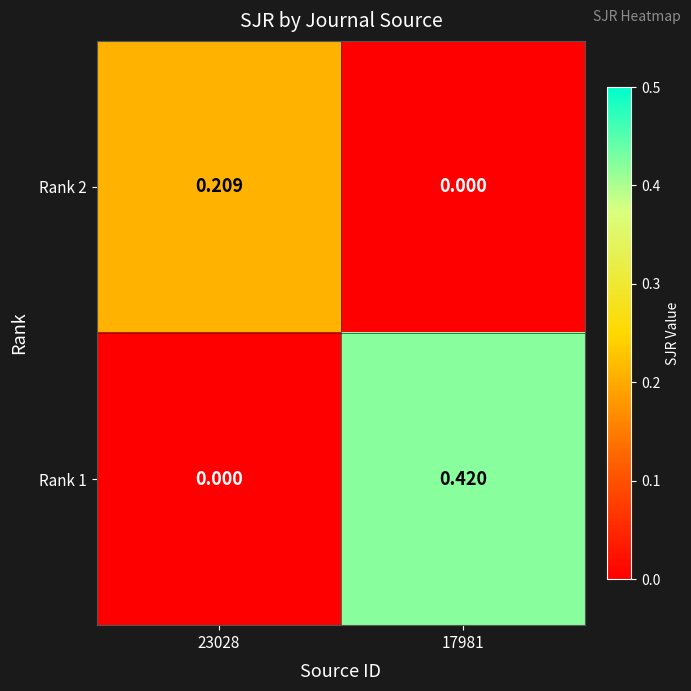

Is the value of Rank 2 at 17981 greater than the value of Rank 1 at 17981?

No